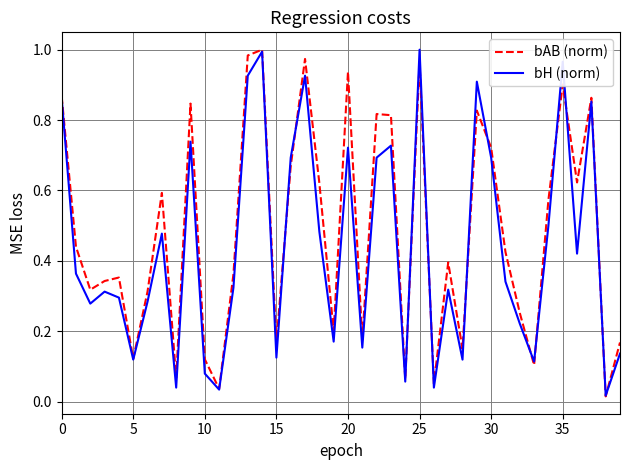

What are all the series names shown in the legend?

bAB (norm), bH (norm)